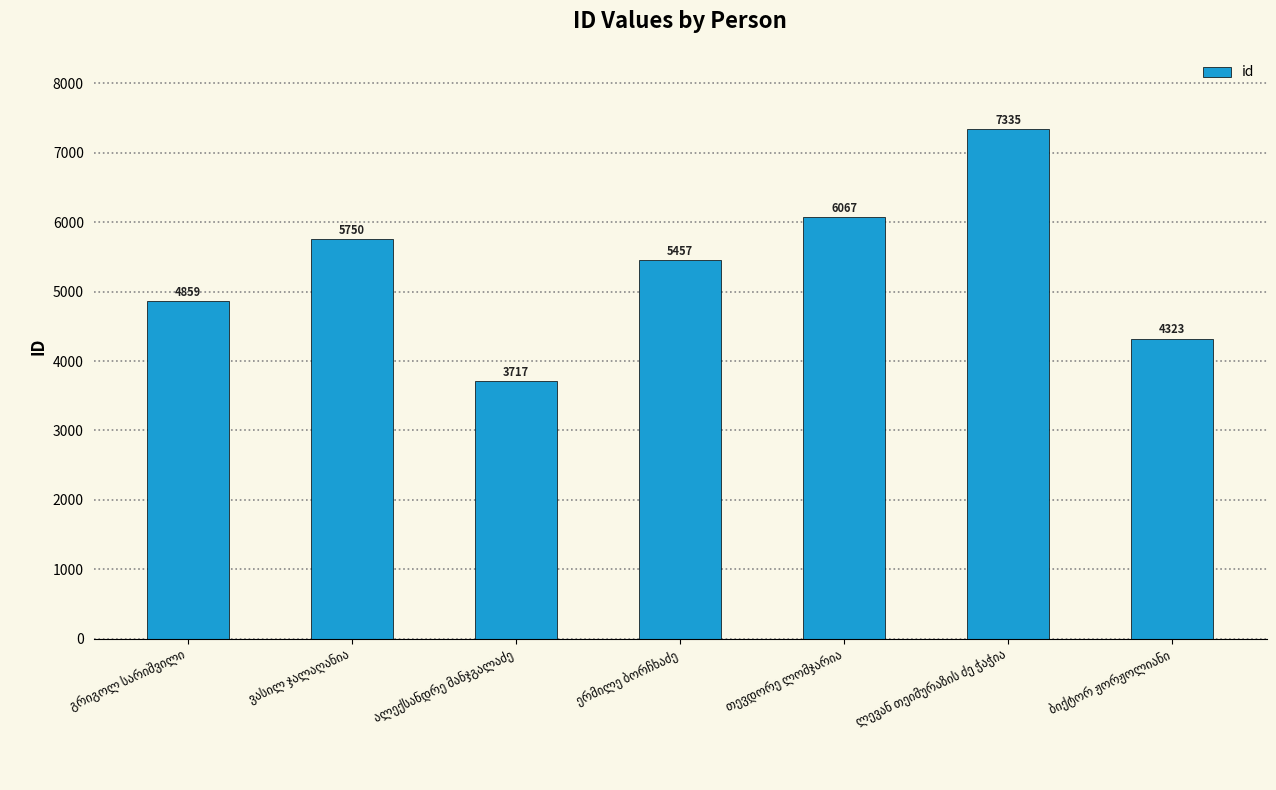

What is the average value?

5358